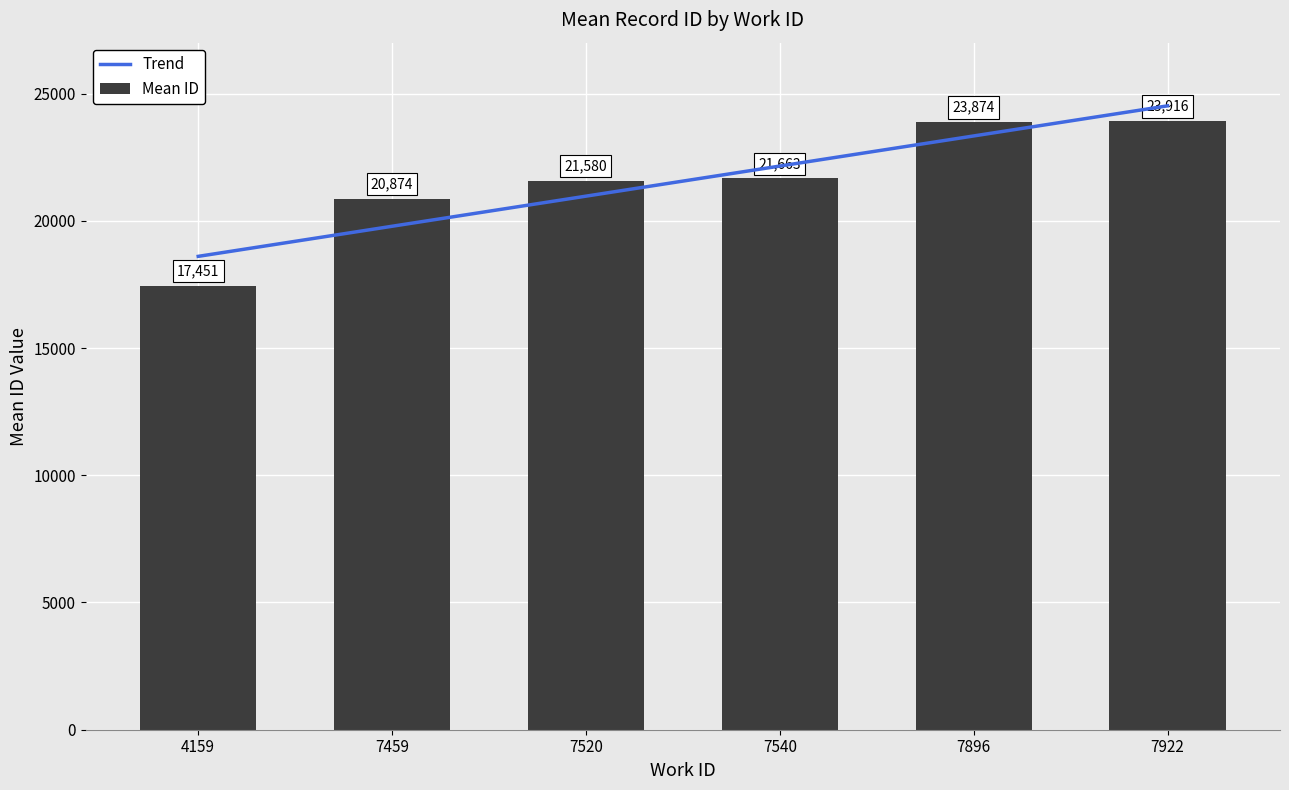

The value at 7540 is 7242. True or false?

False